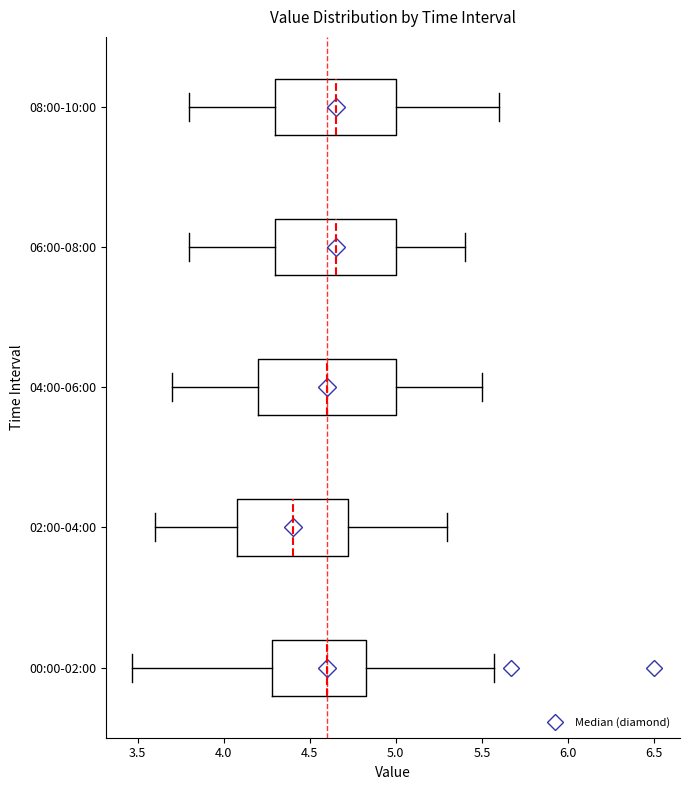

Where does the median line of the box for 06:00-08:00 sit on the x-axis? The values are not printed on the chart, so give them approximately, as read against the axis.

4.65